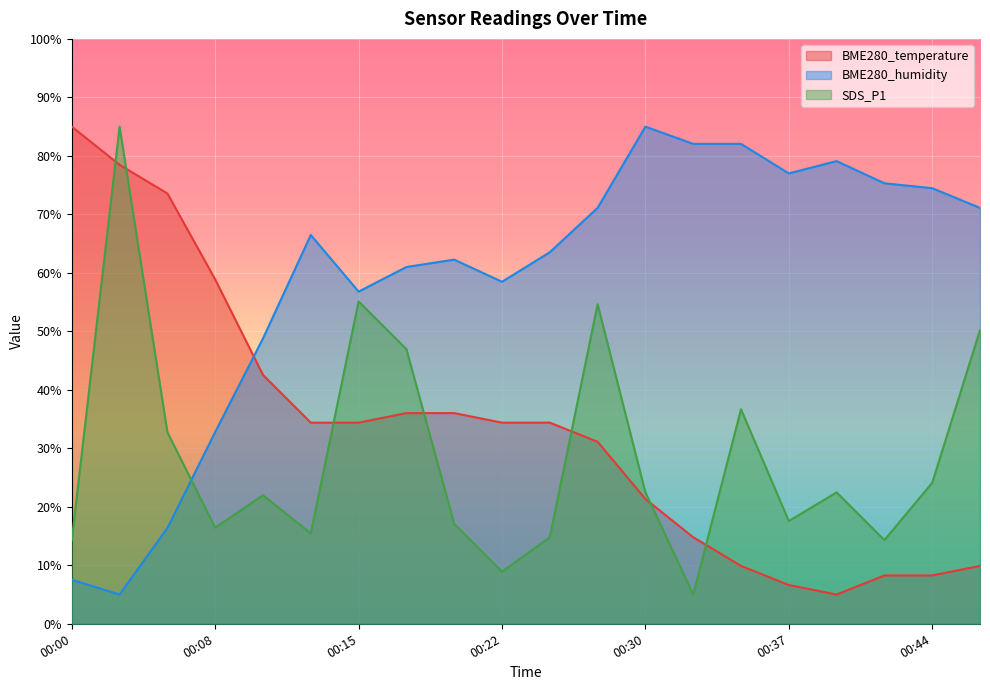

What is the average value of the SDS_P1 series?

28.8